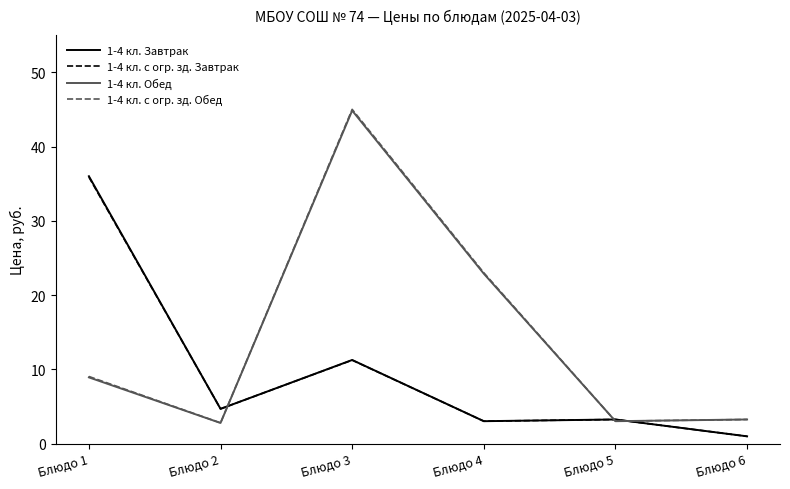

The 1-4 кл. Обед series shows 2.8 at Блюдо 1. True or false?

False